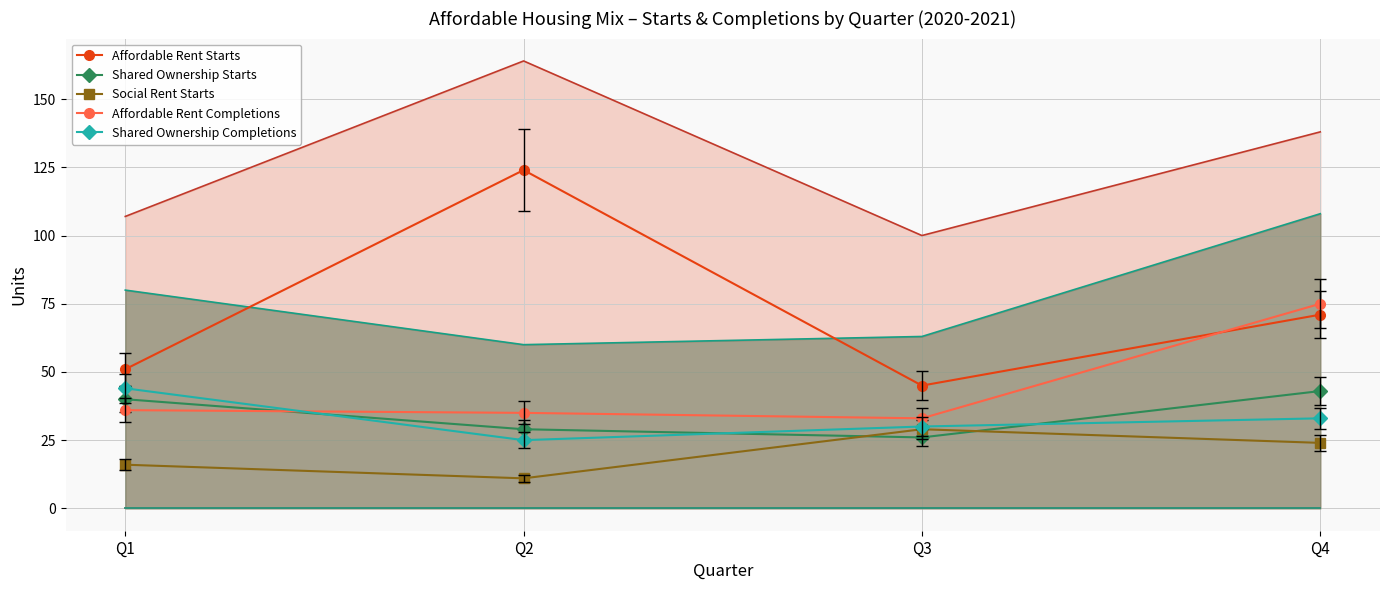

True or false: Affordable Rent Starts has more than 0 interior local peaks.

True